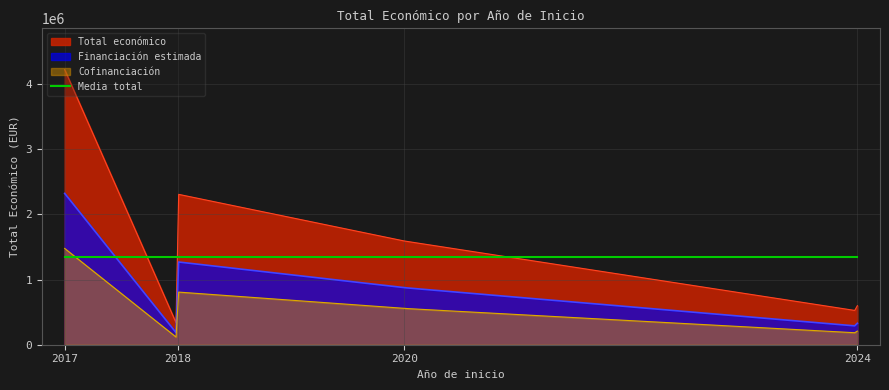

How many values exceed 842014?

4